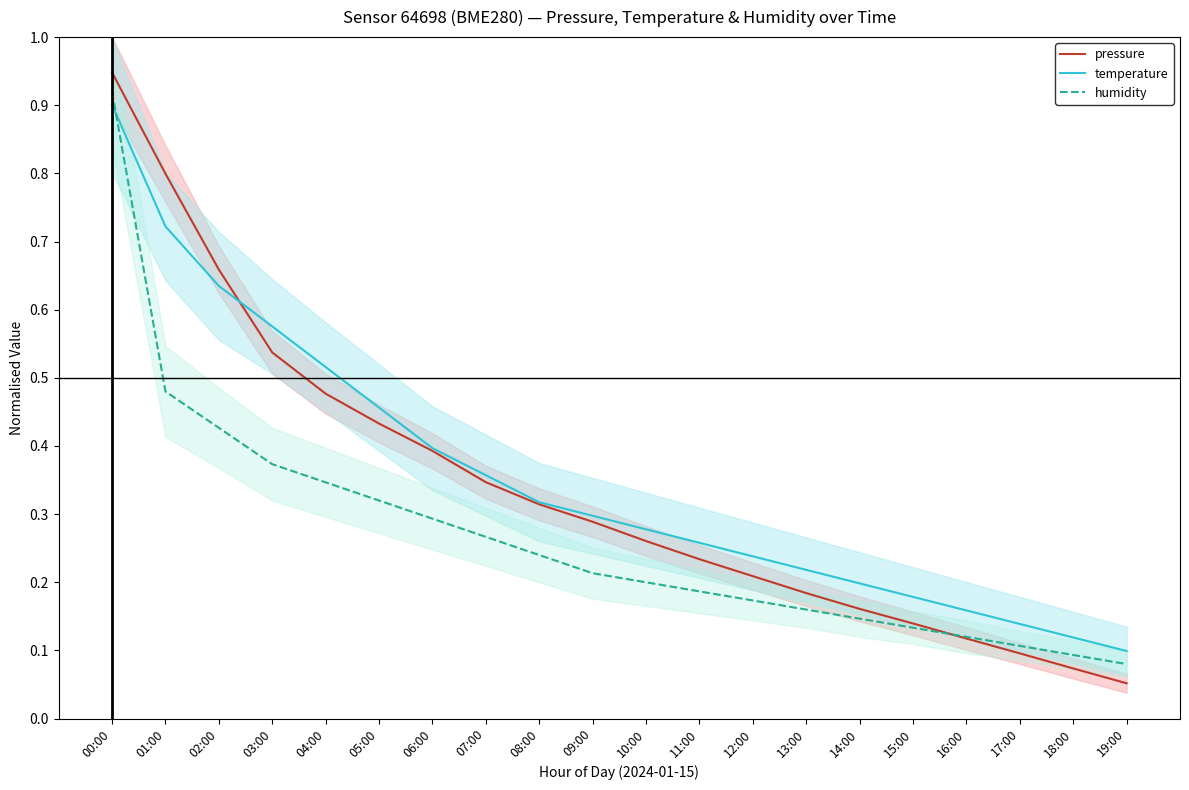

Which label corresponds to the smallest value in the chart?

19:00